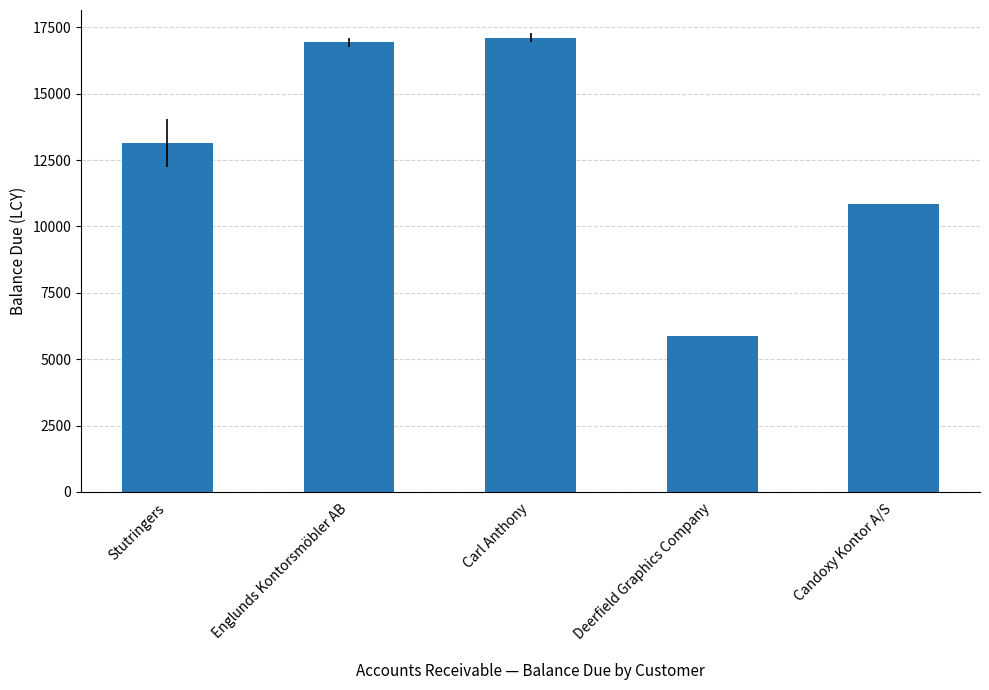

What is the label of the 2nd bar from the left?

Englunds Kontorsmöbler AB